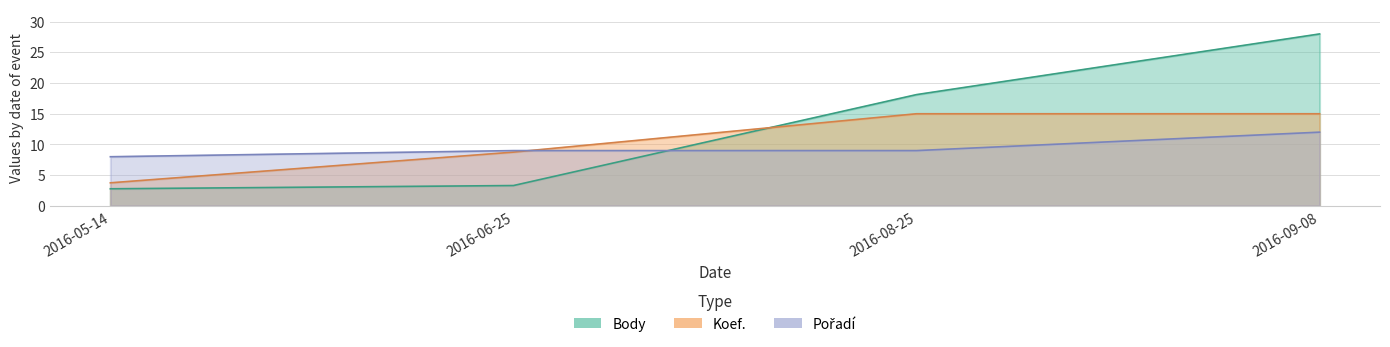

What is the sum of all Body values?

52.2